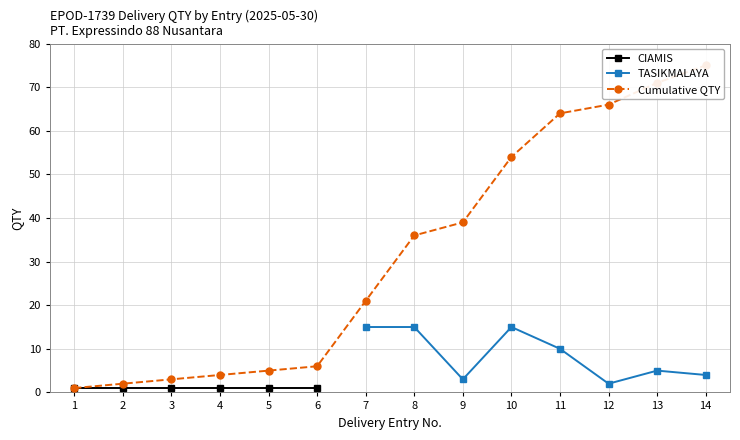

Where is the first local minimum for TASIKMALAYA?

9